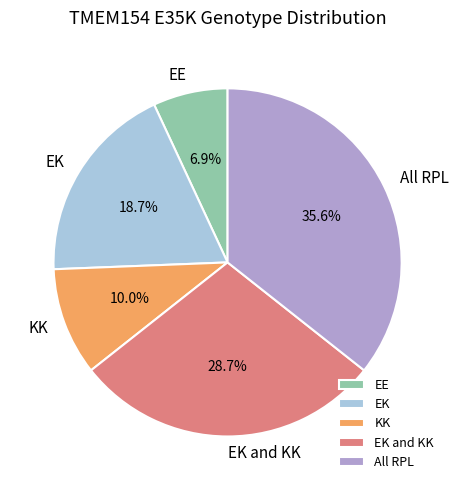

What percentage is the All RPL slice, to the nearest percent?

36%